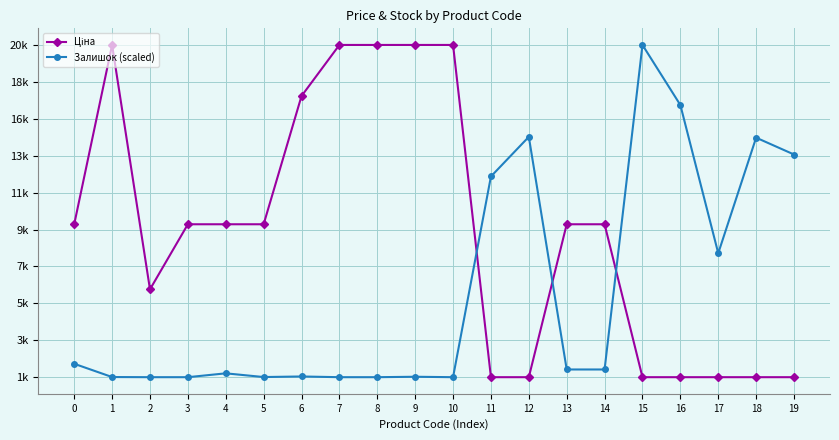

List the labels in order of Залишок (scaled) value, largest first.

15, 16, 12, 18, 19, 11, 17, 0, 13, 14, 4, 6, 9, 1, 5, 2, 3, 7, 8, 10